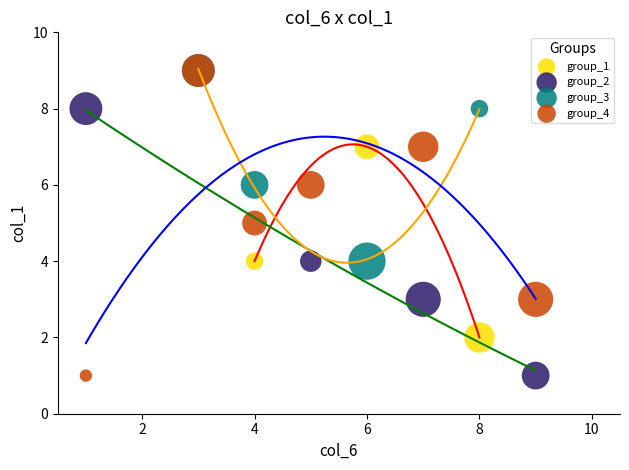

Which series has the largest Y range (max minus min)?

group_4